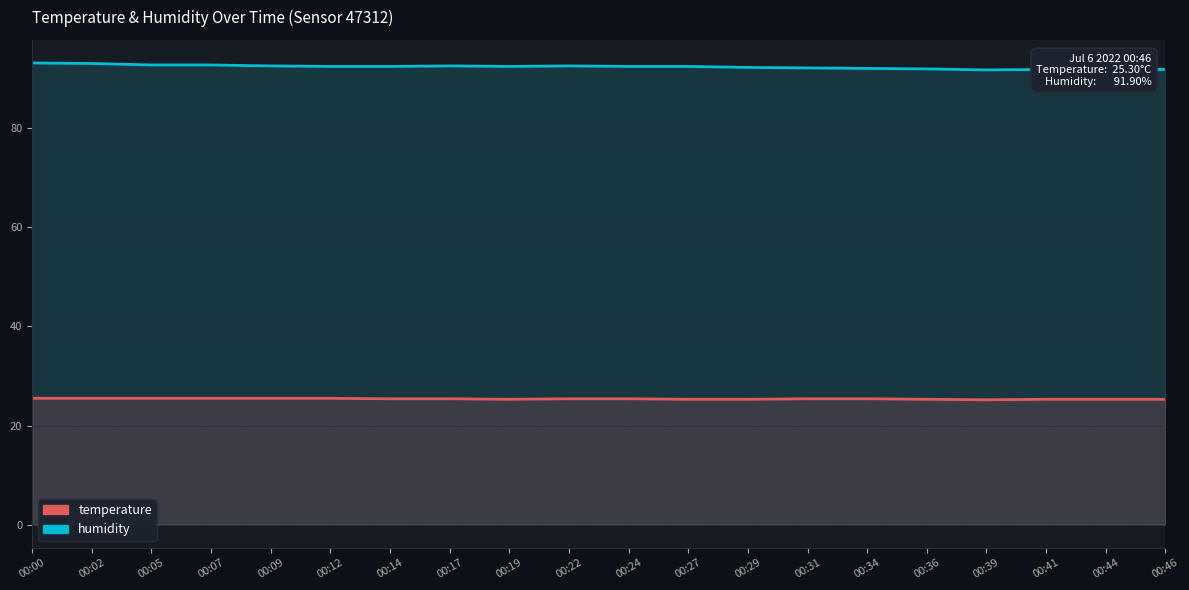

Reading left to right, what are all the values shown in this chart?

humidity: 93.2	93.1	92.8	92.8	92.6	92.5	92.5	92.6	92.5	92.6	92.5	92.5	92.3	92.2	92.1	92.0	91.8	91.9	91.9	91.9
temperature: 25.5	25.5	25.5	25.5	25.5	25.5	25.4	25.4	25.3	25.4	25.4	25.3	25.3	25.4	25.4	25.3	25.2	25.3	25.3	25.3